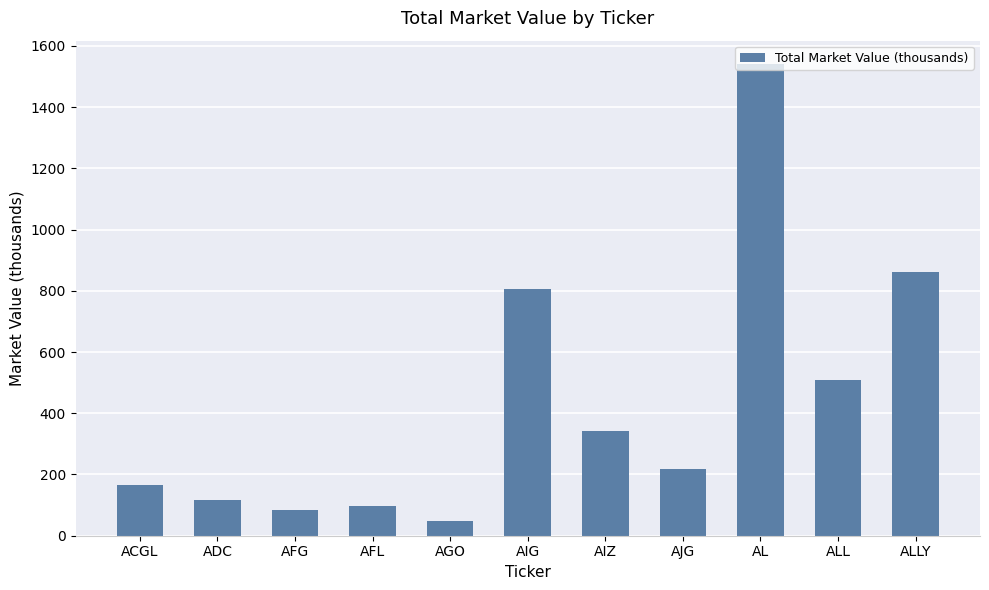

How many values are below 218?

5